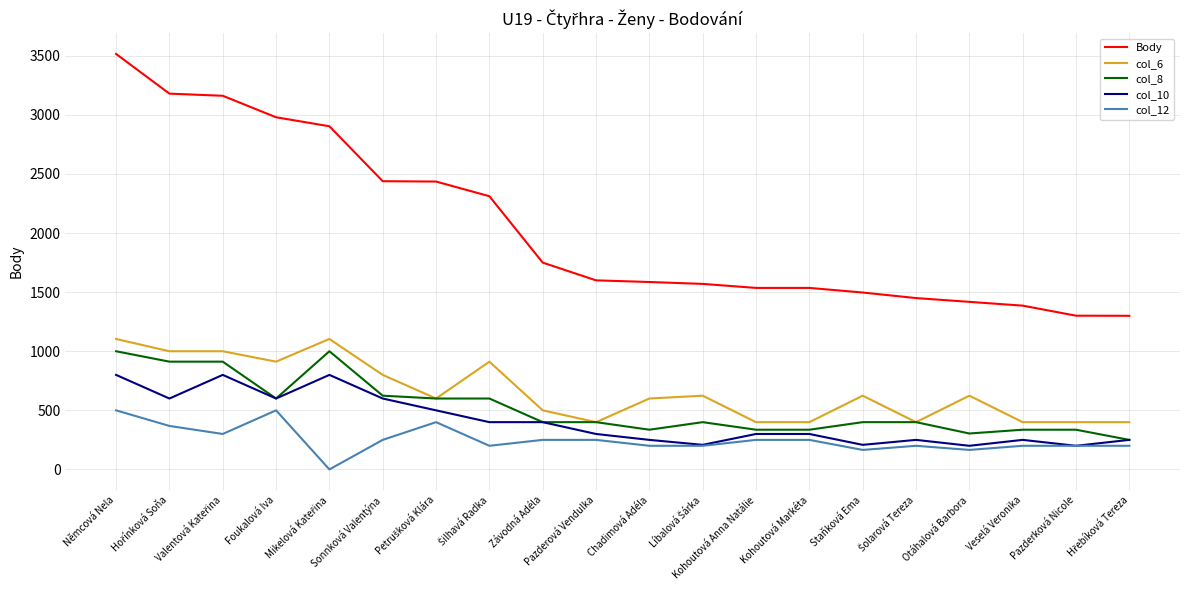

True or false: col_10 and Body cross at least once.

False